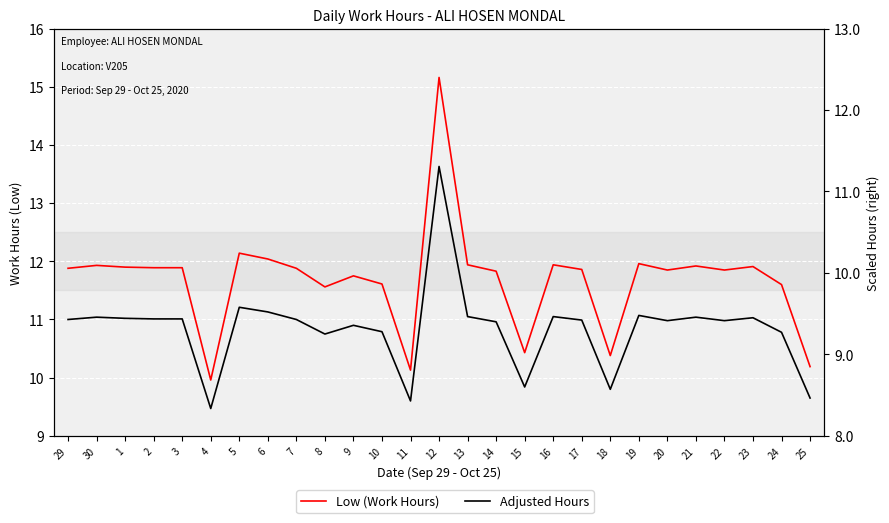

Which category has the highest value in the Adjusted Hours series?

12